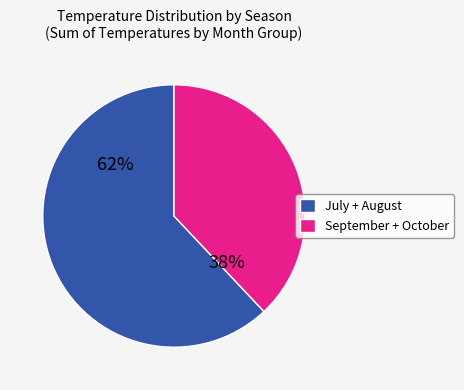

Which category has the biggest portion of the pie?

July + August